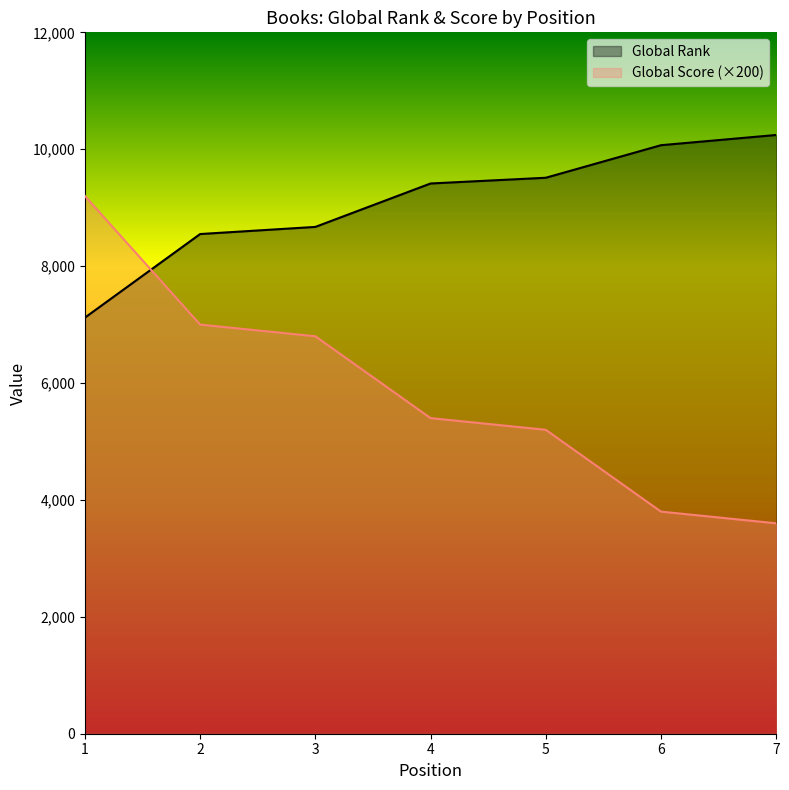

List the series in order of their overall mean, highest first.

Global Rank, Global Score (×200)